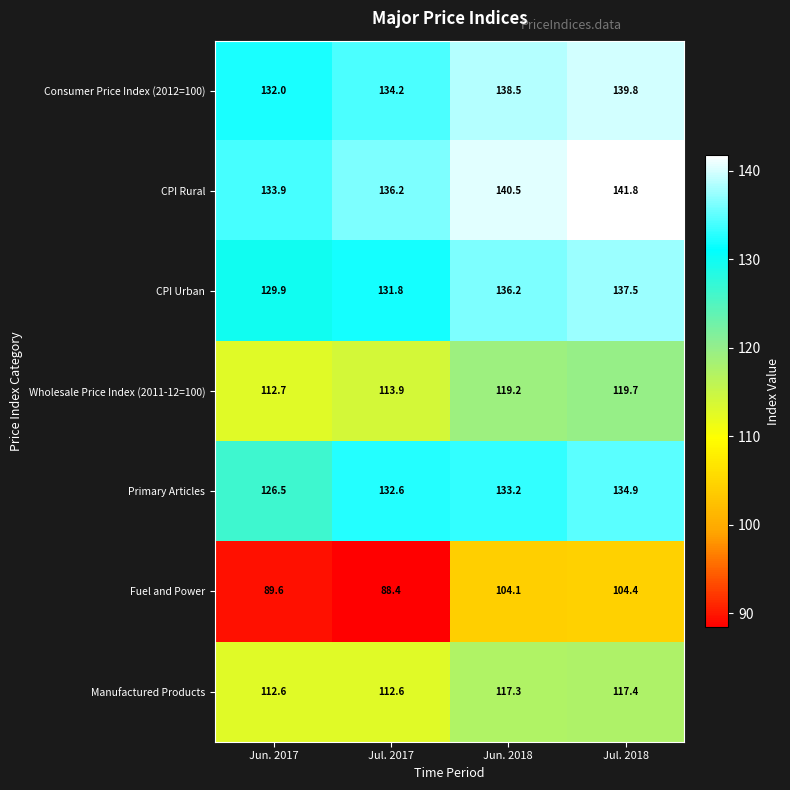

What is the average value of the Wholesale Price Index (2011-12=100) series?

116.4